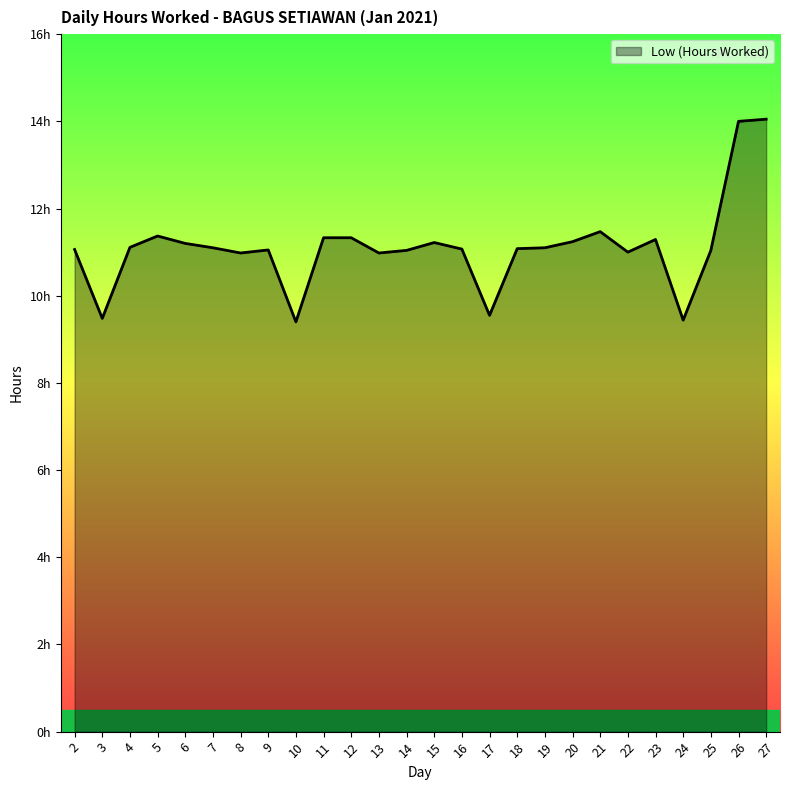

True or false: there are more than 1 points higher than both neighbors.

True